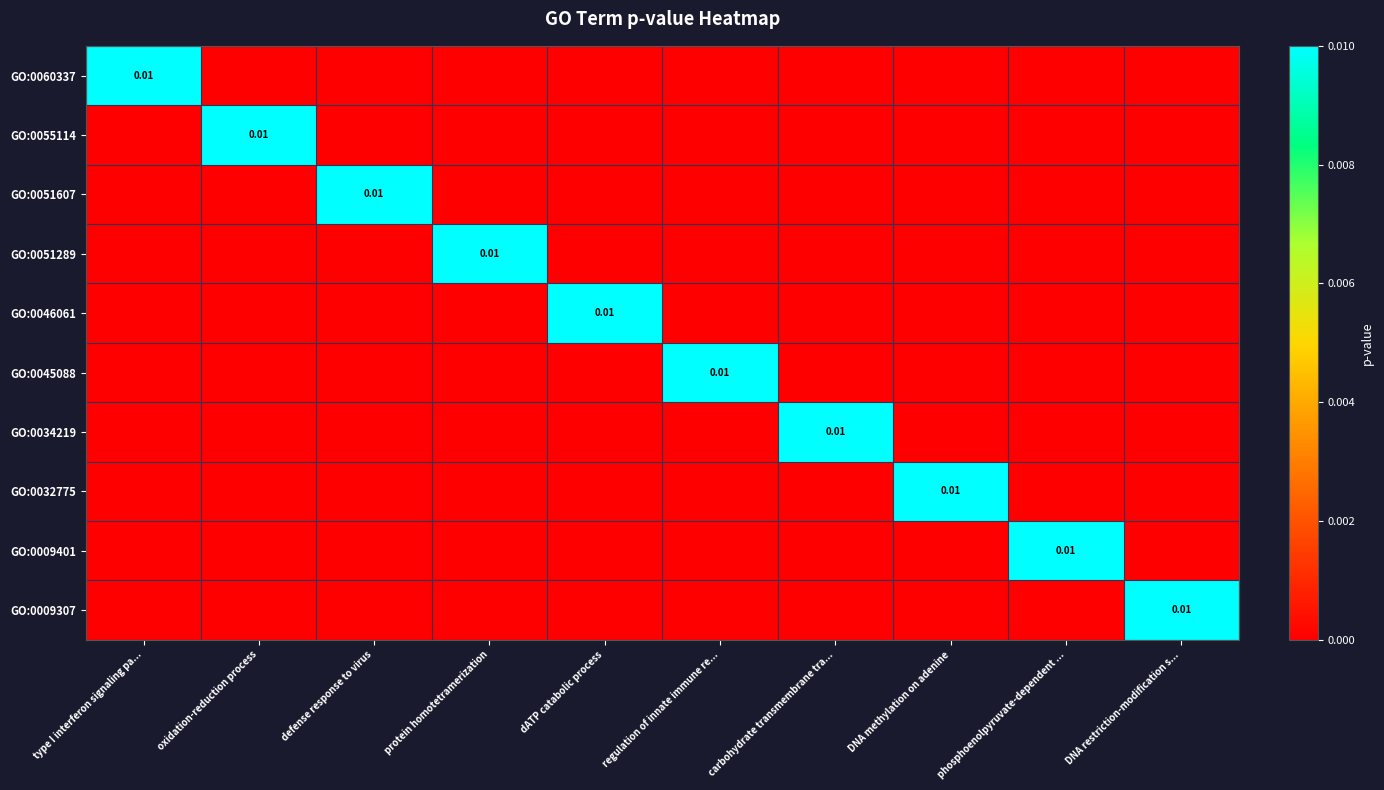

Rank the series at carbohydrate transmembrane tra... from highest to lowest value.

GO:0034219, GO:0060337, GO:0055114, GO:0051607, GO:0051289, GO:0046061, GO:0045088, GO:0032775, GO:0009401, GO:0009307